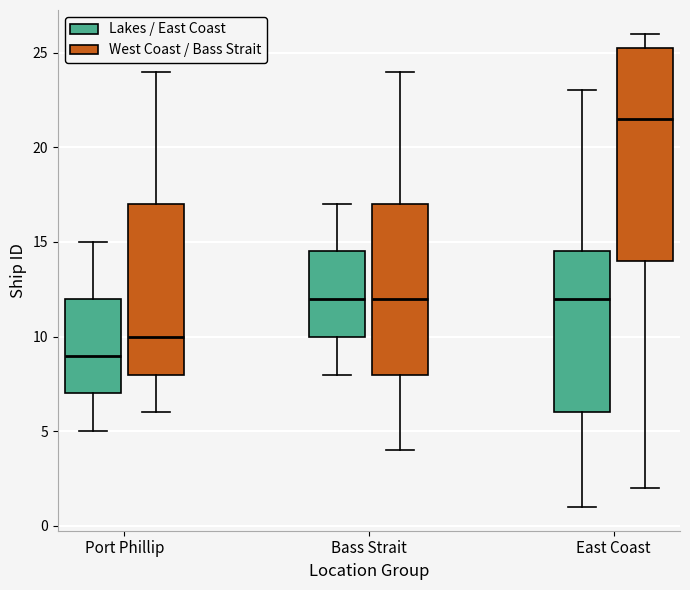

Comparing the boxes themselves (not the whiskers), which one is the tallest?

East Coast (West Coast / Bass Strait)